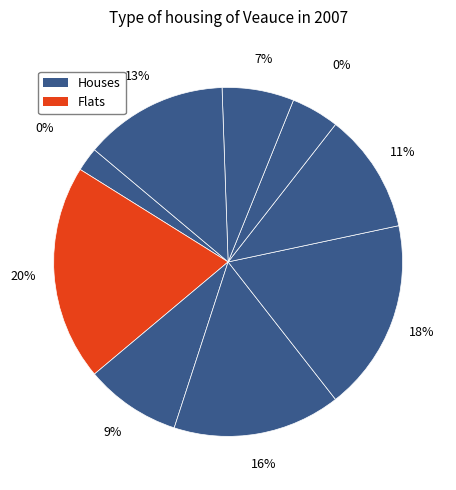

Does 9 represent more than half of the total?

No